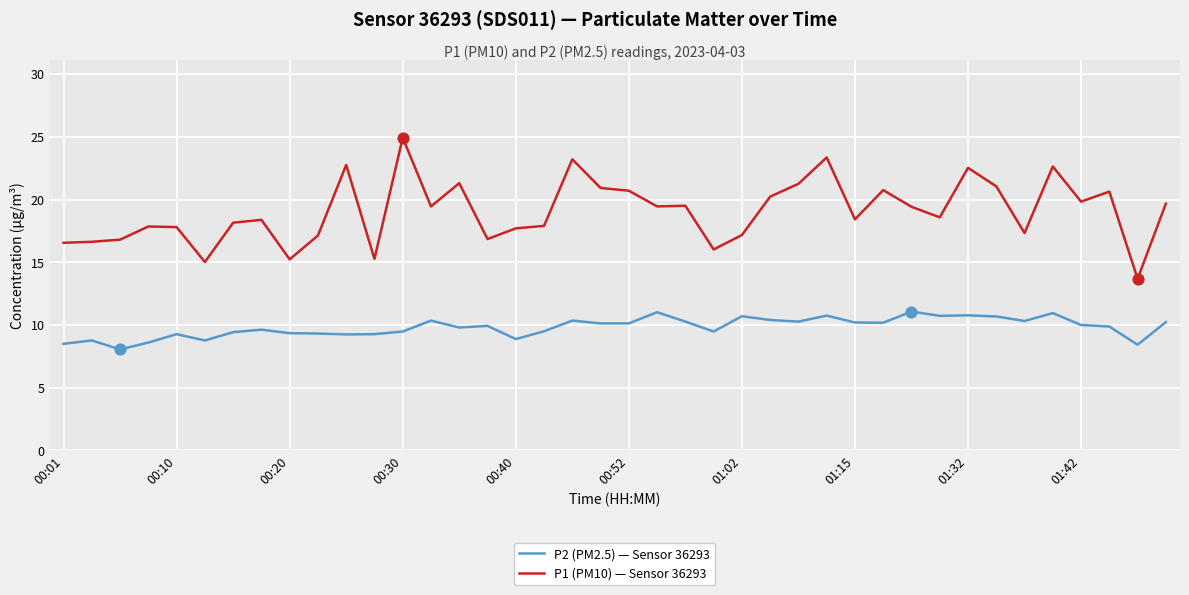

Which series has the largest total across all categories?

P1 (PM10) — Sensor 36293